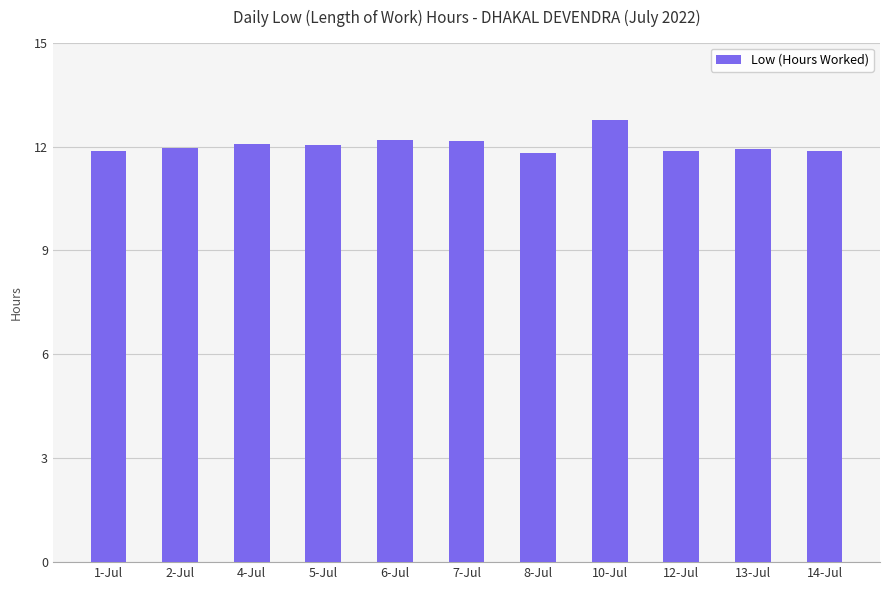

What position from the right is 1-Jul?

11